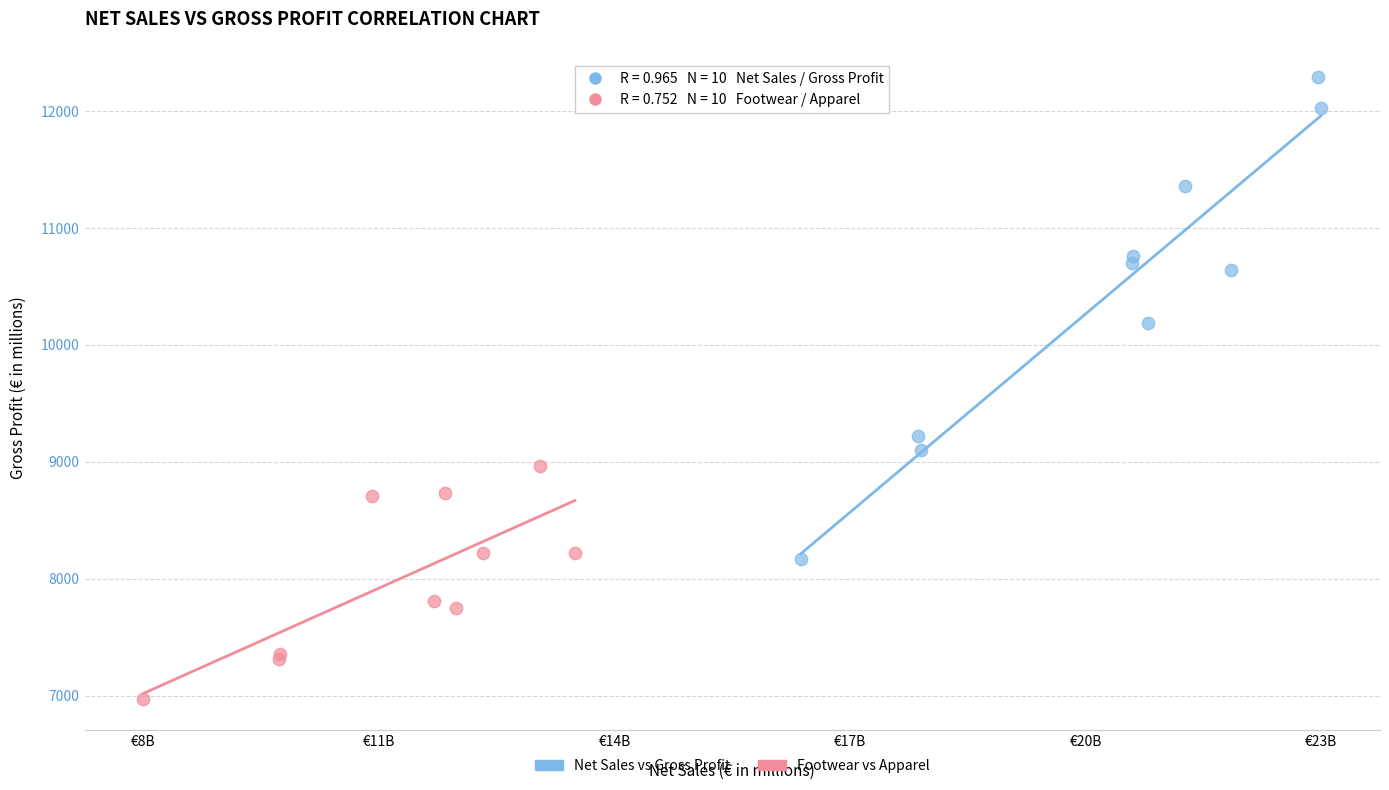

Which series has the widest spread of Y values?

Net Sales vs Gross Profit